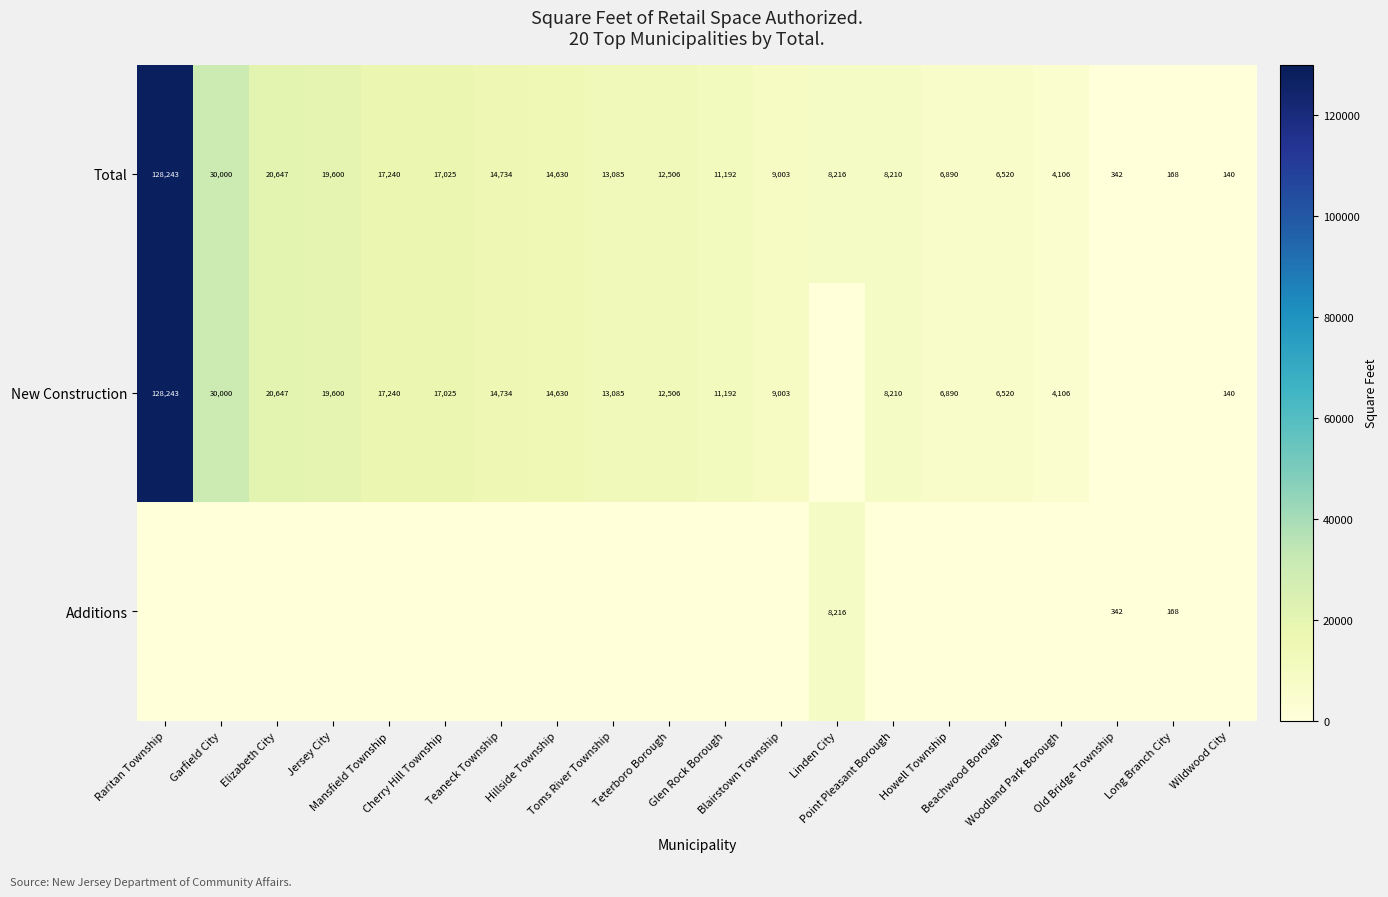

Is the value of New Construction at Teaneck Township greater than the value of Total at Blairstown Township?

Yes